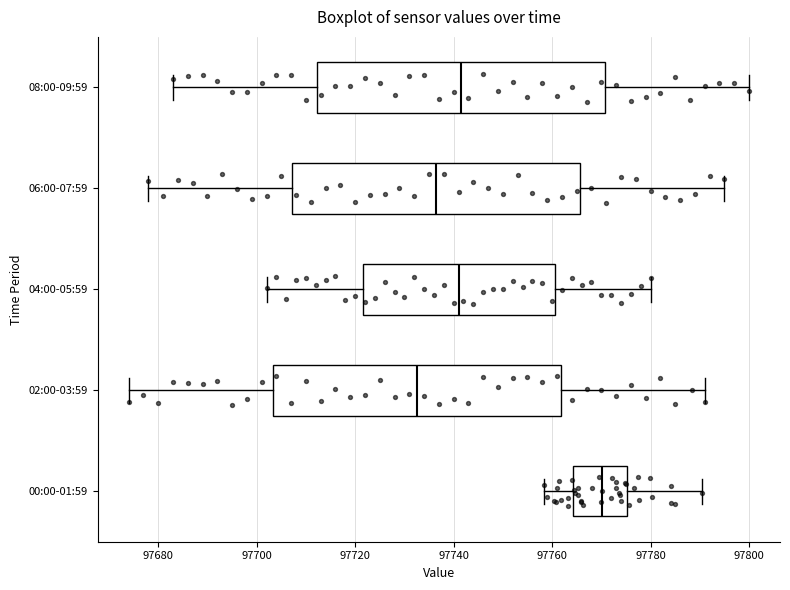

Where does the left whisker of the box for 02:00-03:59 end on the x-axis? The values are not printed on the chart, so give them approximately, as read against the axis.

97674